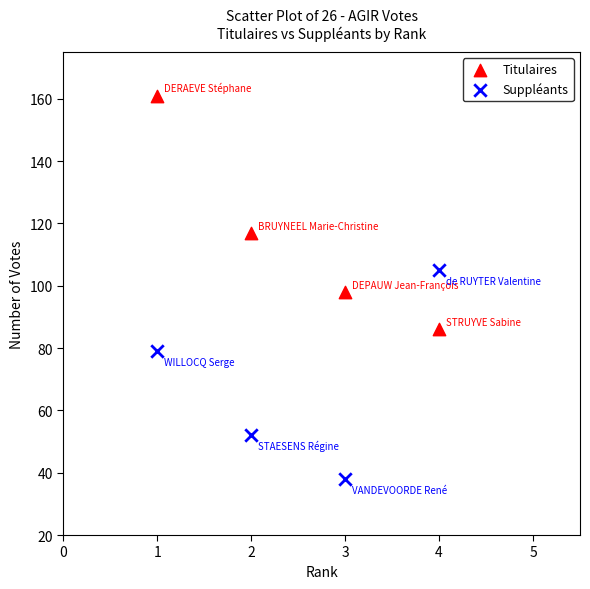

Which series contains the lowest Y value?

Suppléants